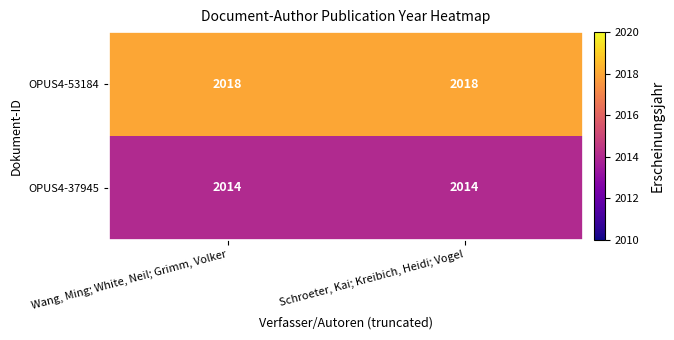

The value of OPUS4-37945 at Schroeter, Kai; Kreibich, Heidi; Vogel is 1098. True or false?

False